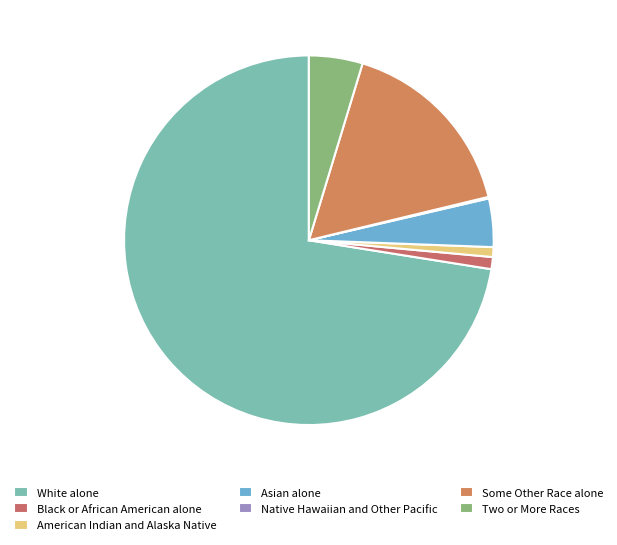

Does any single category account for the majority?

Yes